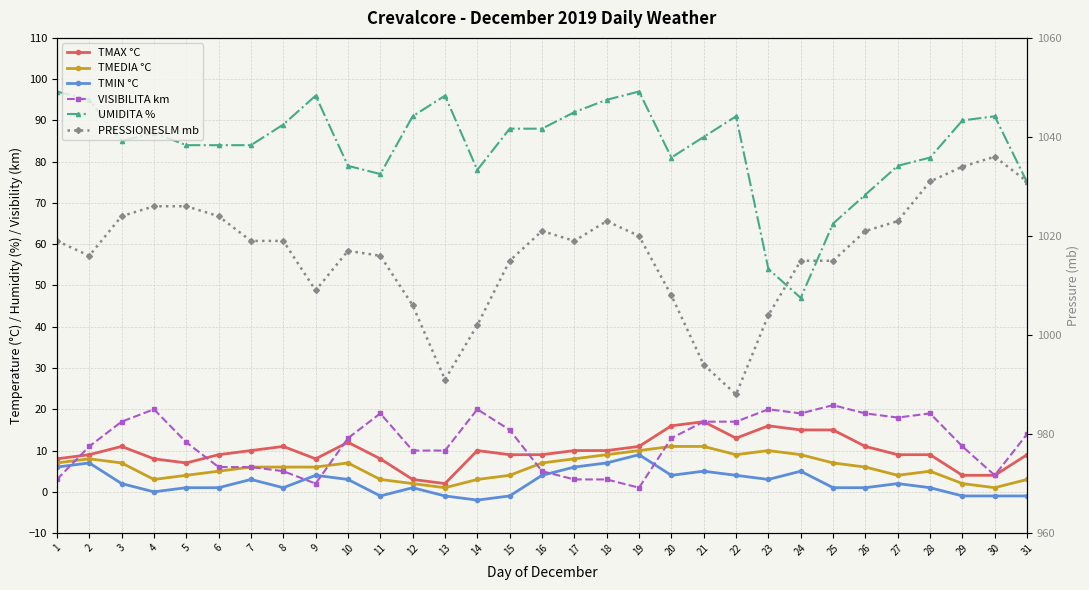

Reading left to right, list all the values displayed in this chart.

TMAX °C: 1=8	2=9	3=11	4=8	5=7	6=9	7=10	8=11	9=8	10=12	11=8	12=3	13=2	14=10	15=9	16=9	17=10	18=10	19=11	20=16	21=17	22=13	23=16	24=15	25=15	26=11	27=9	28=9	29=4	30=4	31=9
TMEDIA °C: 1=7	2=8	3=7	4=3	5=4	6=5	7=6	8=6	9=6	10=7	11=3	12=2	13=1	14=3	15=4	16=7	17=8	18=9	19=10	20=11	21=11	22=9	23=10	24=9	25=7	26=6	27=4	28=5	29=2	30=1	31=3
TMIN °C: 1=6	2=7	3=2	4=0	5=1	6=1	7=3	8=1	9=4	10=3	11=-1	12=1	13=-1	14=-2	15=-1	16=4	17=6	18=7	19=9	20=4	21=5	22=4	23=3	24=5	25=1	26=1	27=2	28=1	29=-1	30=-1	31=-1
VISIBILITA km: 1=3	2=11	3=17	4=20	5=12	6=6	7=6	8=5	9=2	10=13	11=19	12=10	13=10	14=20	15=15	16=5	17=3	18=3	19=1	20=13	21=17	22=17	23=20	24=19	25=21	26=19	27=18	28=19	29=11	30=4	31=14
UMIDITA %: 1=97	2=95	3=85	4=87	5=84	6=84	7=84	8=89	9=96	10=79	11=77	12=91	13=96	14=78	15=88	16=88	17=92	18=95	19=97	20=81	21=86	22=91	23=54	24=47	25=65	26=72	27=79	28=81	29=90	30=91	31=75
PRESSIONESLM mb: 1=1019	2=1016	3=1024	4=1026	5=1026	6=1024	7=1019	8=1019	9=1009	10=1017	11=1016	12=1006	13=991	14=1002	15=1015	16=1021	17=1019	18=1023	19=1020	20=1008	21=994	22=988	23=1004	24=1015	25=1015	26=1021	27=1023	28=1031	29=1034	30=1036	31=1031